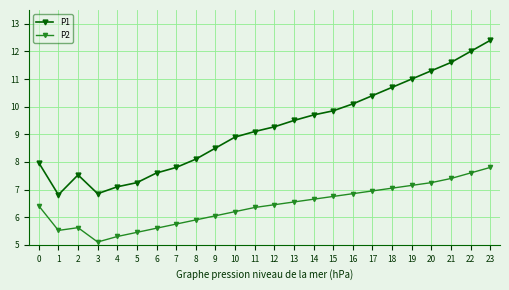

What is the average value of the P1 series?

9.2